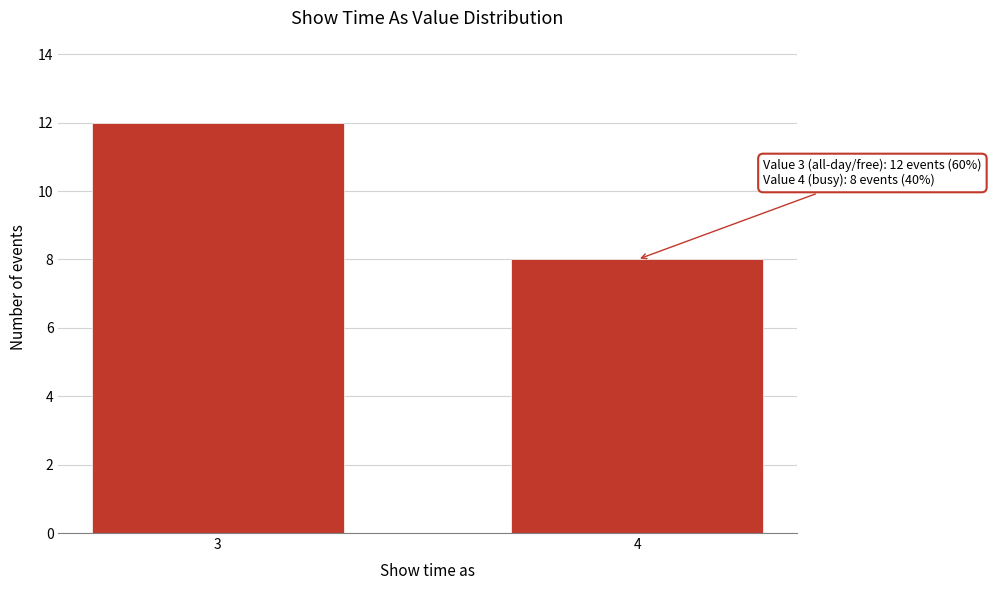

Reading left to right, list all the values displayed in this chart.

3=12	4=8